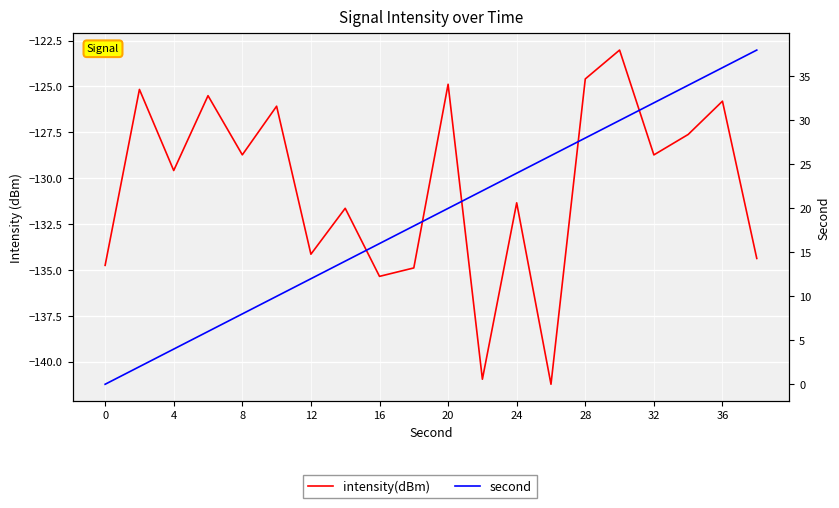

What is the difference between the maximum and minimum values in the intensity(dBm) series?

18.2